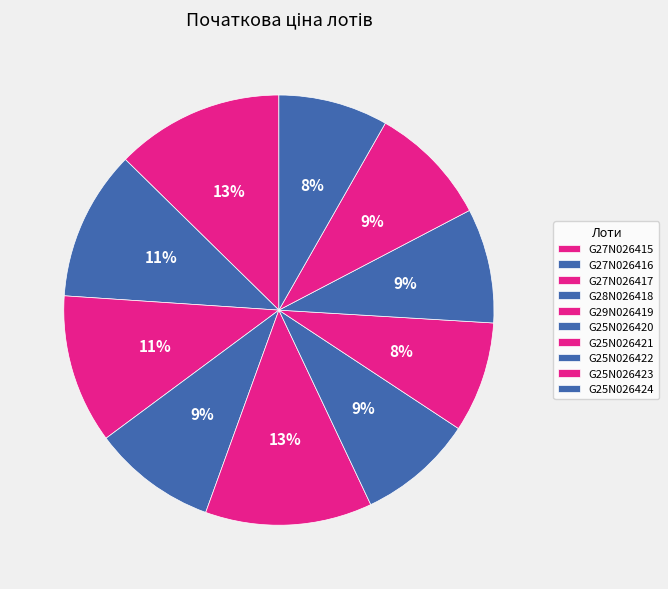

True or false: G27N026417 accounts for 17% of the total.

False